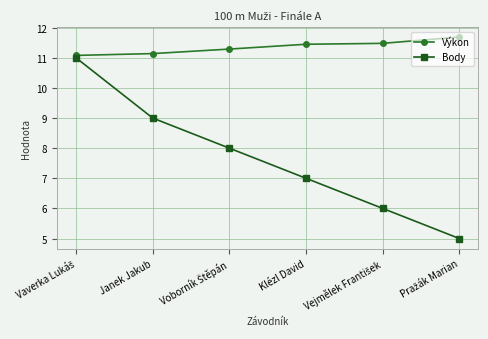

What is the minimum value for Body?

5.0